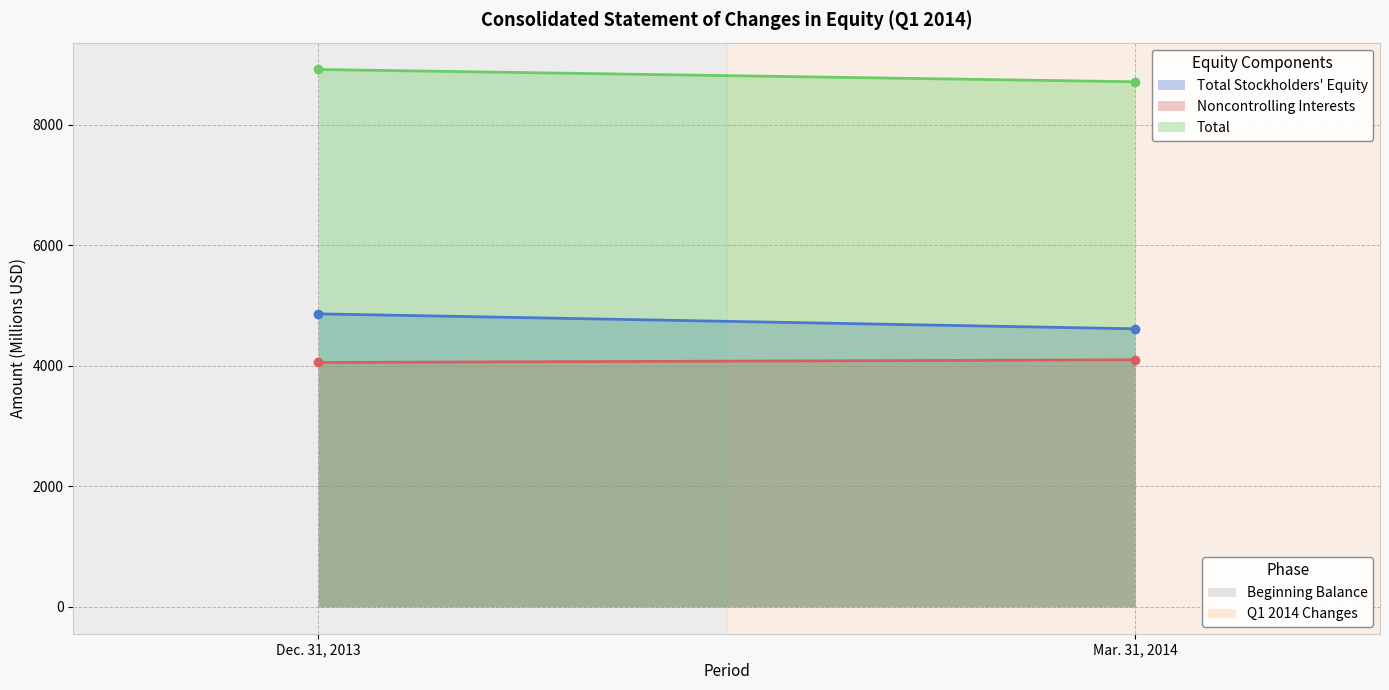

Is the value of Total at Mar. 31, 2014 greater than the value of Noncontrolling Interests at Dec. 31, 2013?

Yes